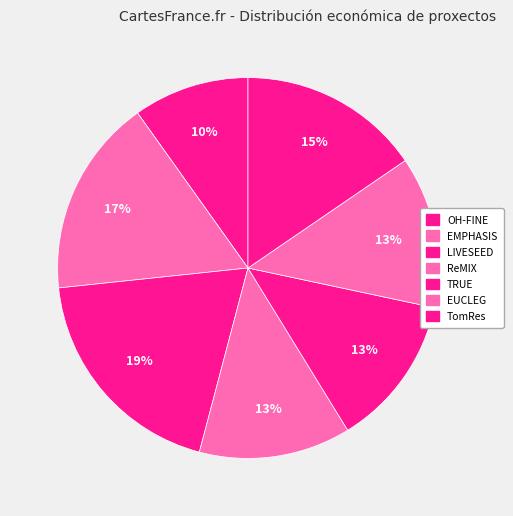

How many slices are in this pie chart?

7